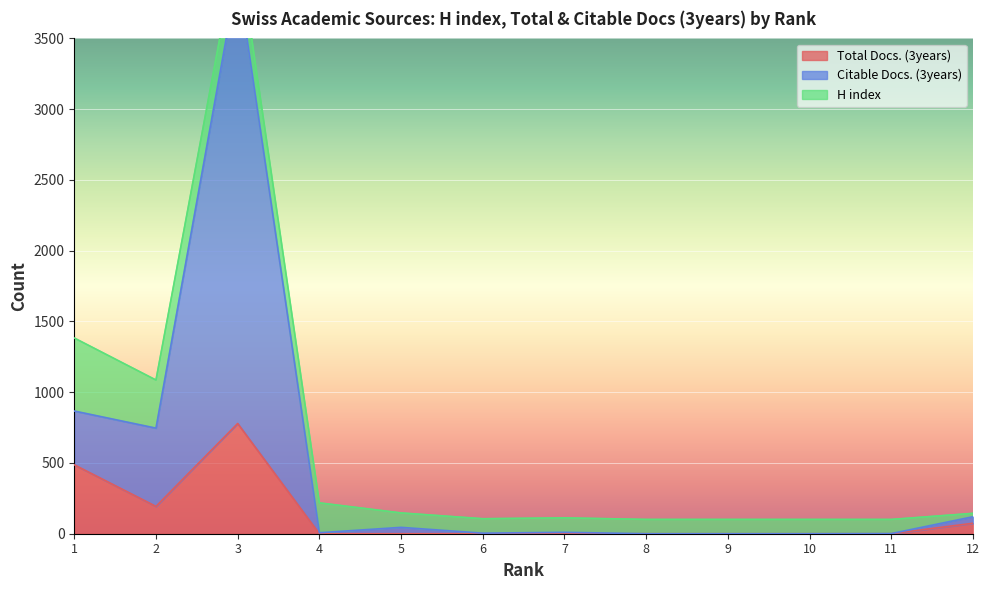

How many values in the Citable Docs. (3years) series exceed 10?

5